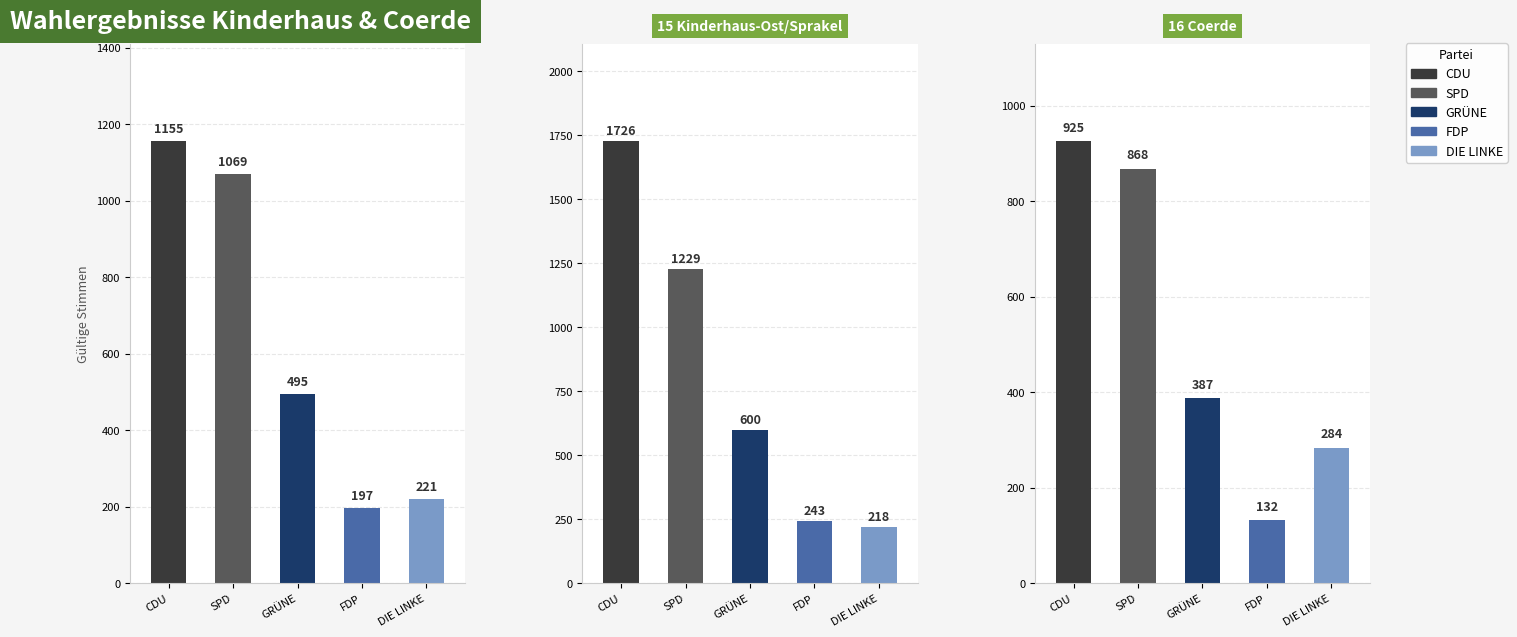

Are the bars horizontal?

No